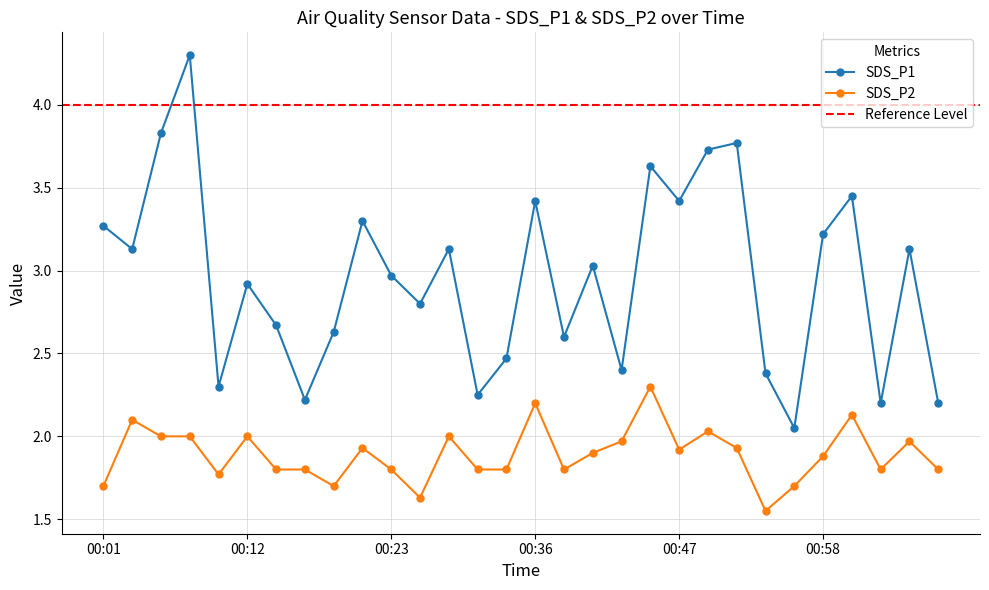

Rank the series at 01:07 from lowest to highest value.

SDS_P2, SDS_P1